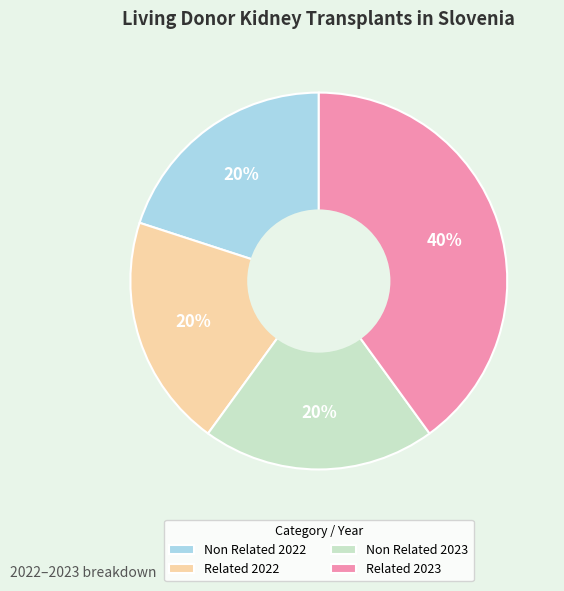

To the nearest percent, what percentage of the pie is Related 2023?

40%